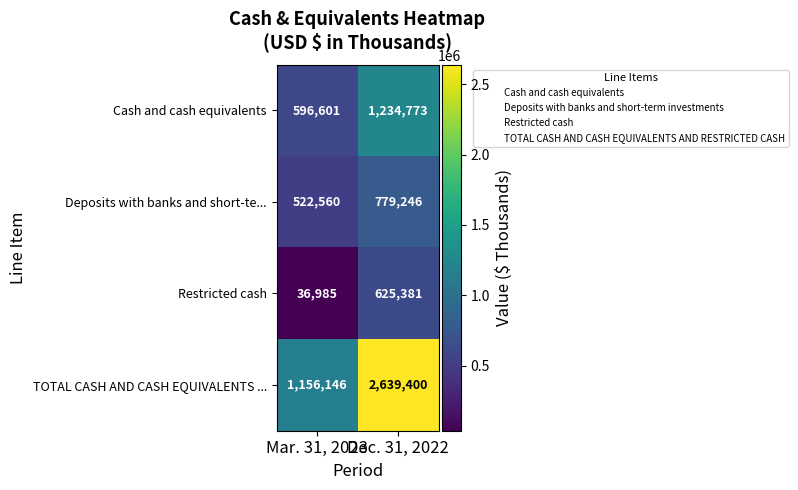

True or false: Deposits with banks and short-te... has a value of 115868 at Mar. 31, 2023.

False